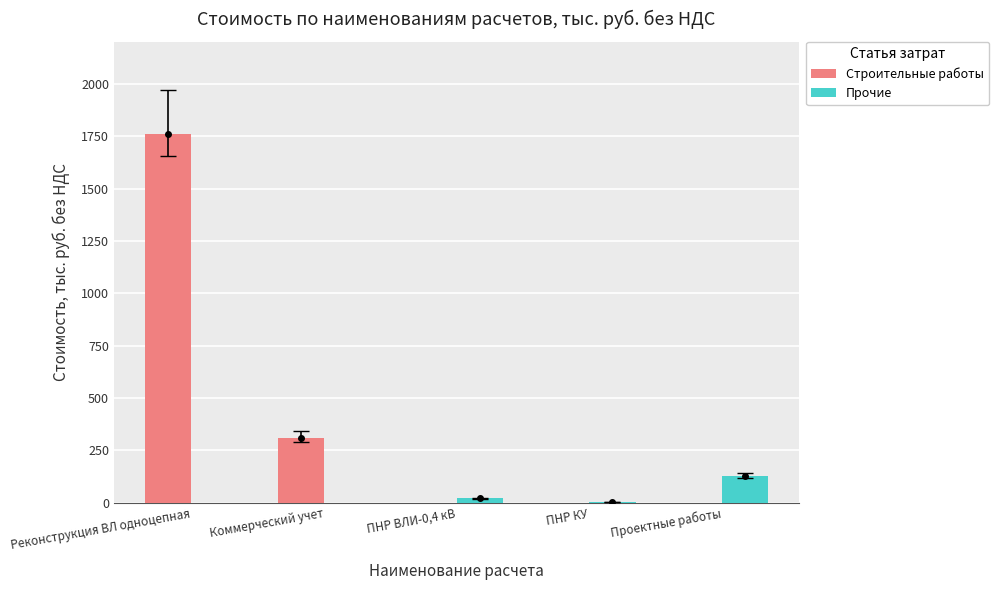

What is the sum of the Строительные работы values at Коммерческий учет and Реконструкция ВЛ одноцепная?

2067.6